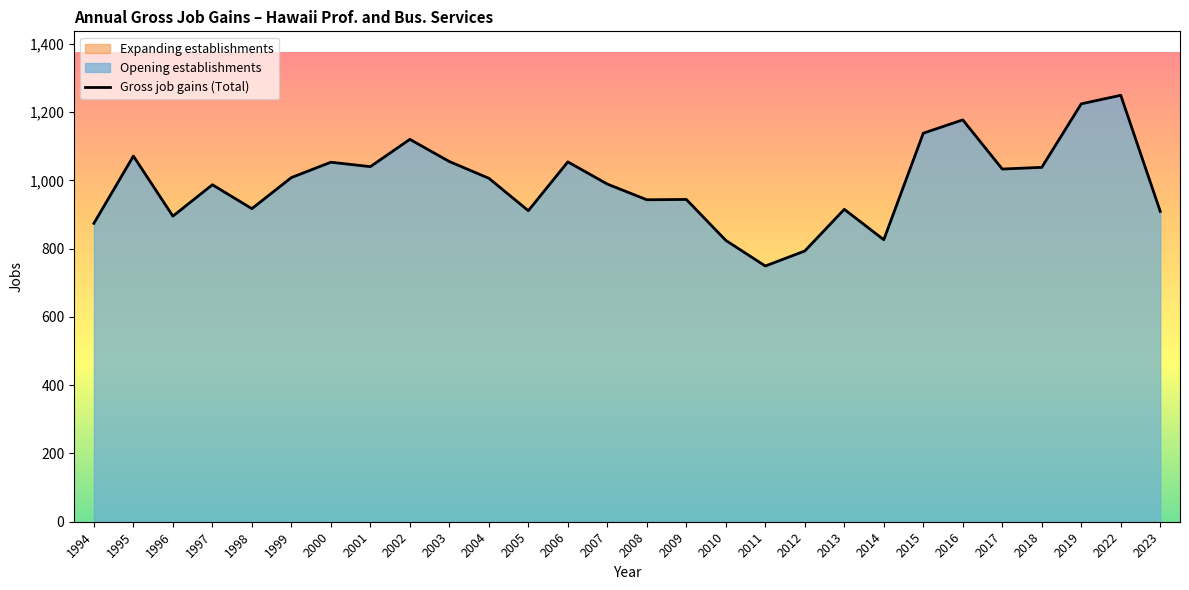

What is the value of the 27th point from the left?

1249